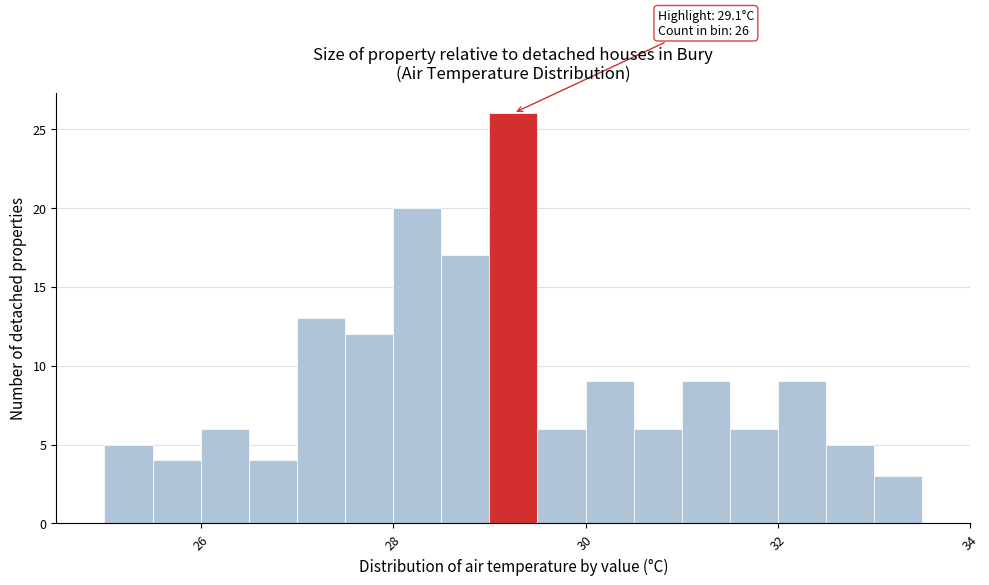

Around what value on the x-axis is the tallest bar? Give the approximate position of its centre, as read against the axis.

29.2